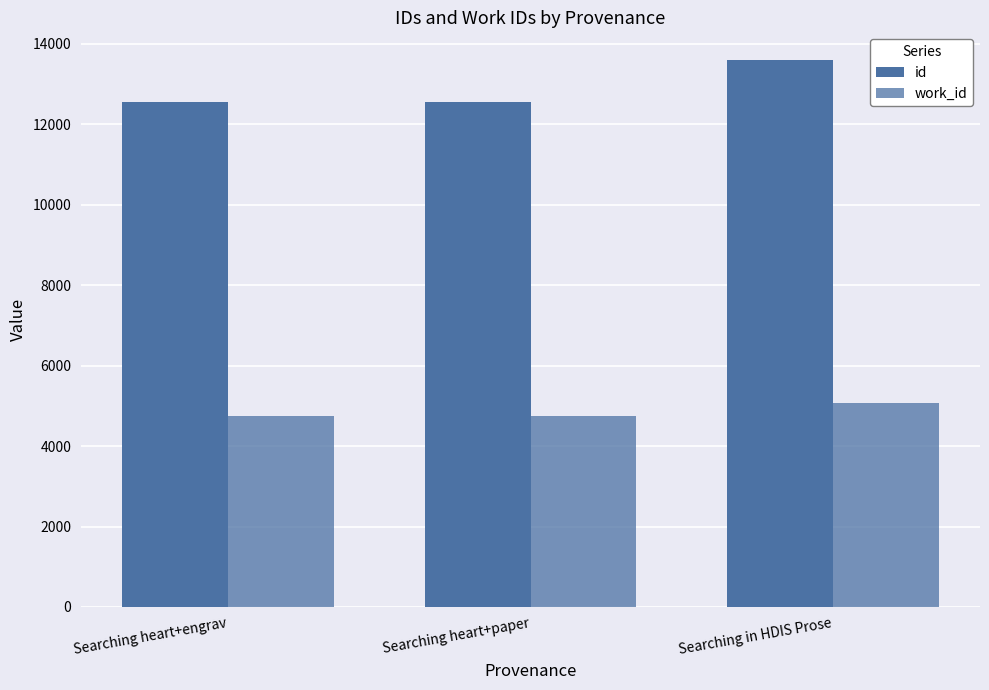

Reading left to right, list all the values displayed in this chart.

id: Searching heart+engrav=12557	Searching heart+paper=12559	Searching in HDIS Prose=13609
work_id: Searching heart+engrav=4743	Searching heart+paper=4743	Searching in HDIS Prose=5070